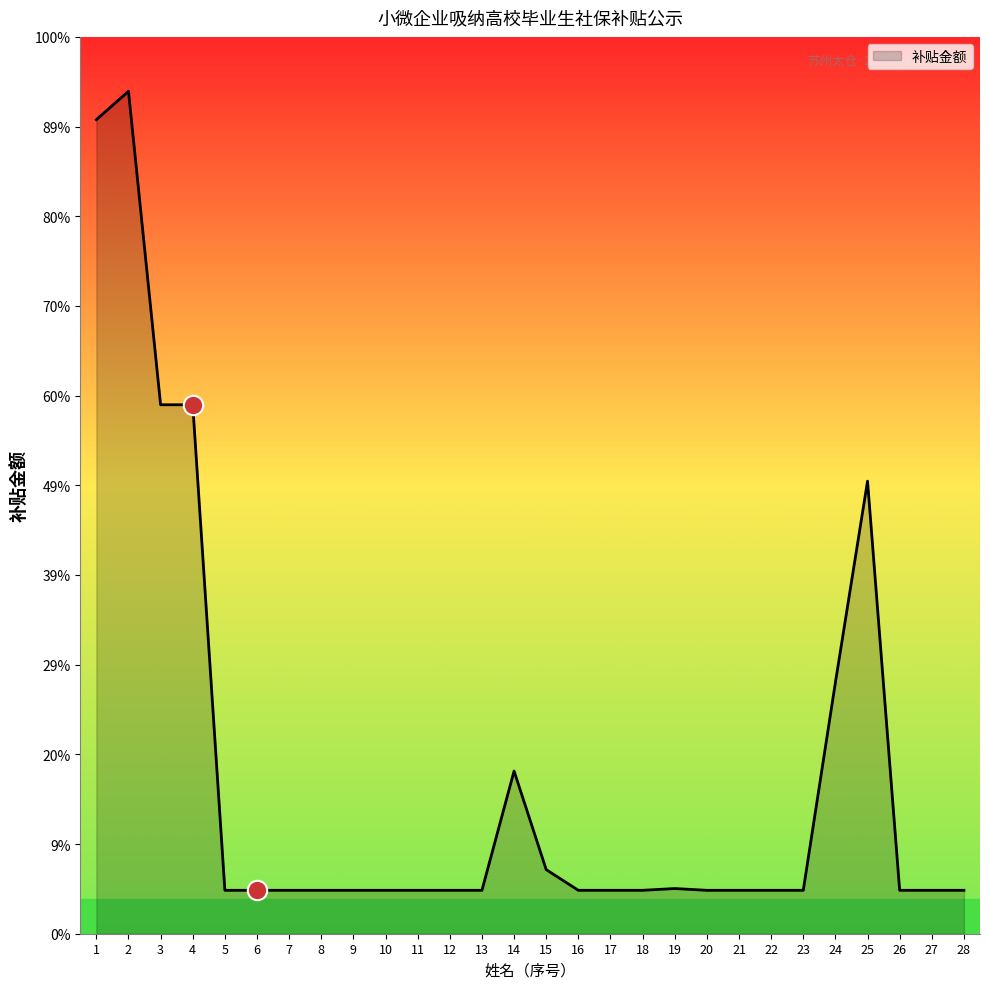

Does the chart display data point markers on the line(s)?

No